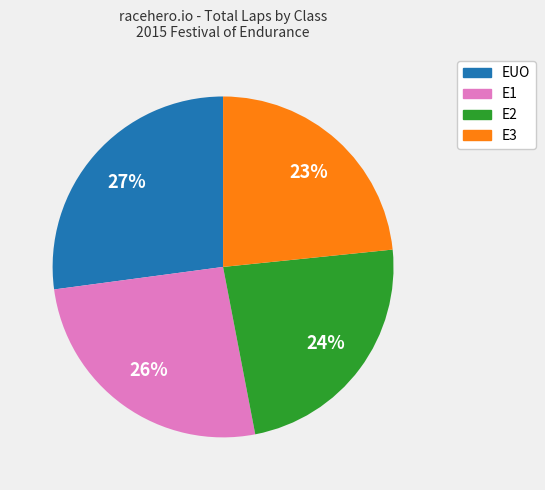

Is it true that E2 is 24% of the pie?

True